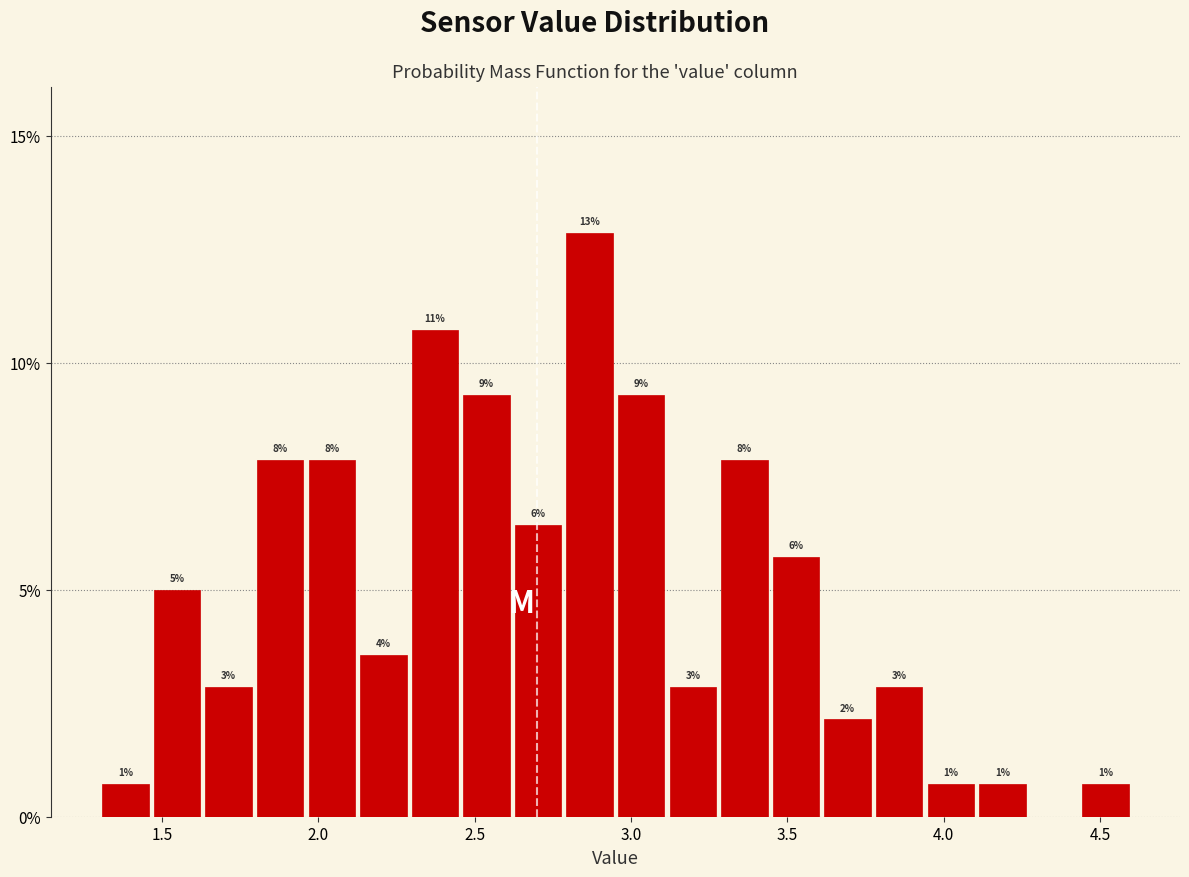

Read against the x-axis, roughly where is the centre of the tallest bar?

2.85